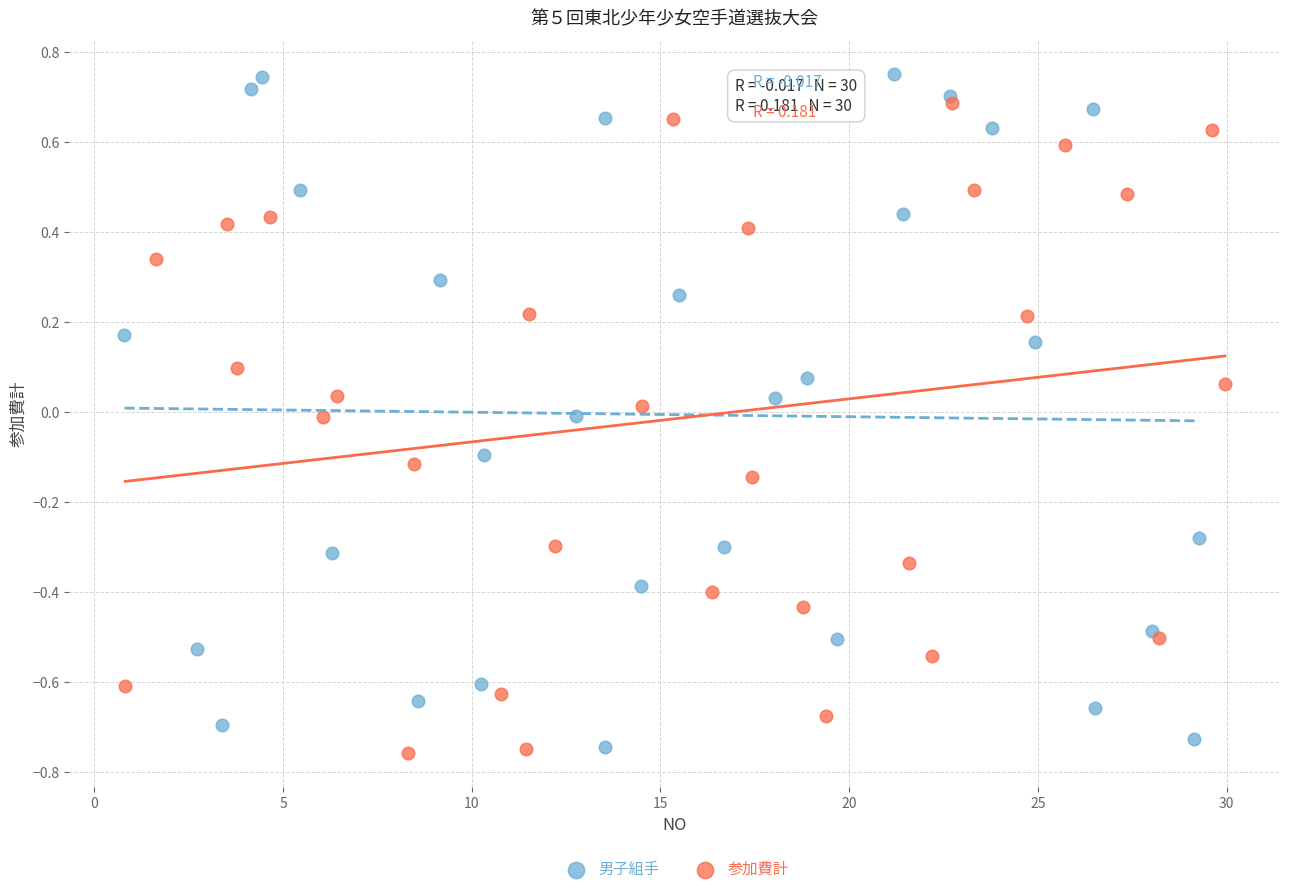

Which series has the largest Y range (max minus min)?

男子組手